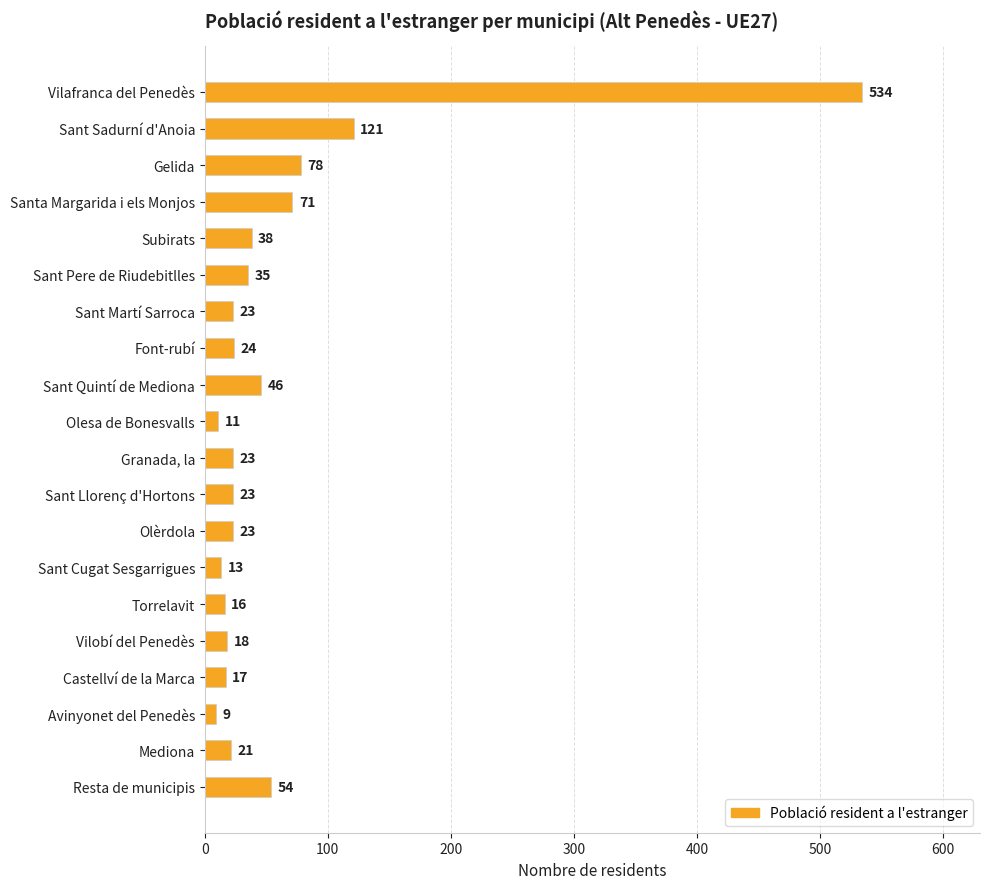

The value at Avinyonet del Penedès is 9. True or false?

True